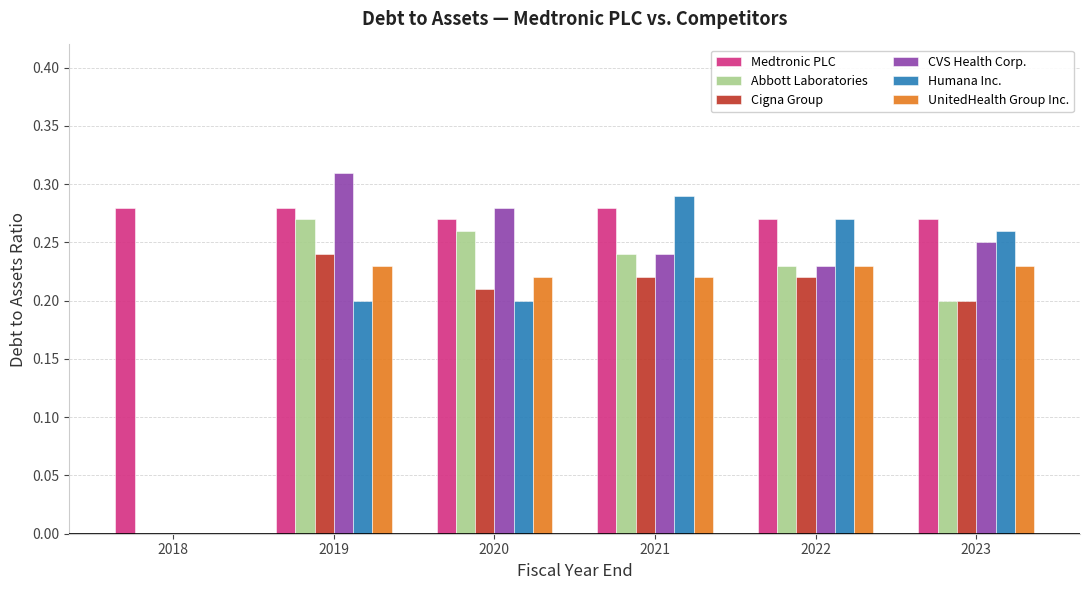

Count the UnitedHealth Group Inc. values in the range 0 to 1.

6